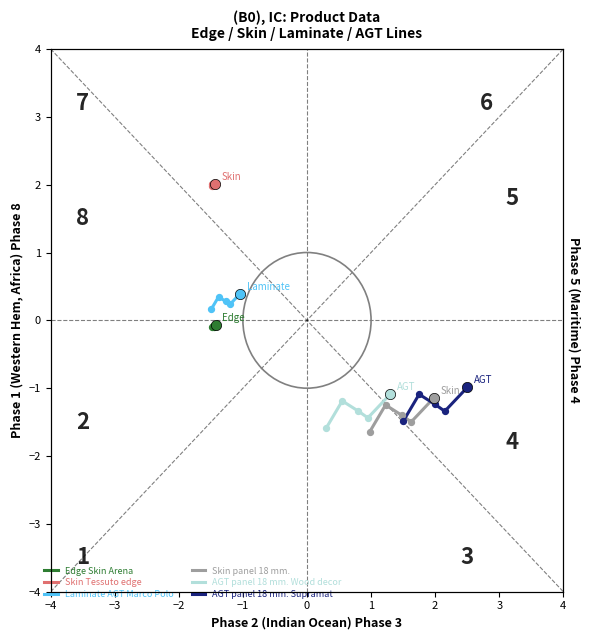

What is the total value across all series at −2?

-1.8